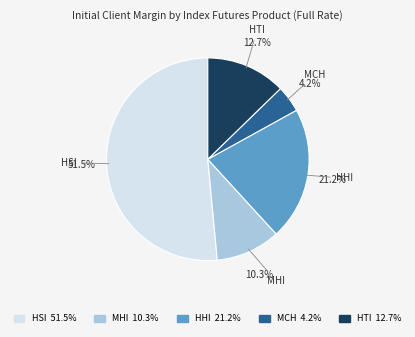

Does HSI account for over 50% of the chart?

Yes